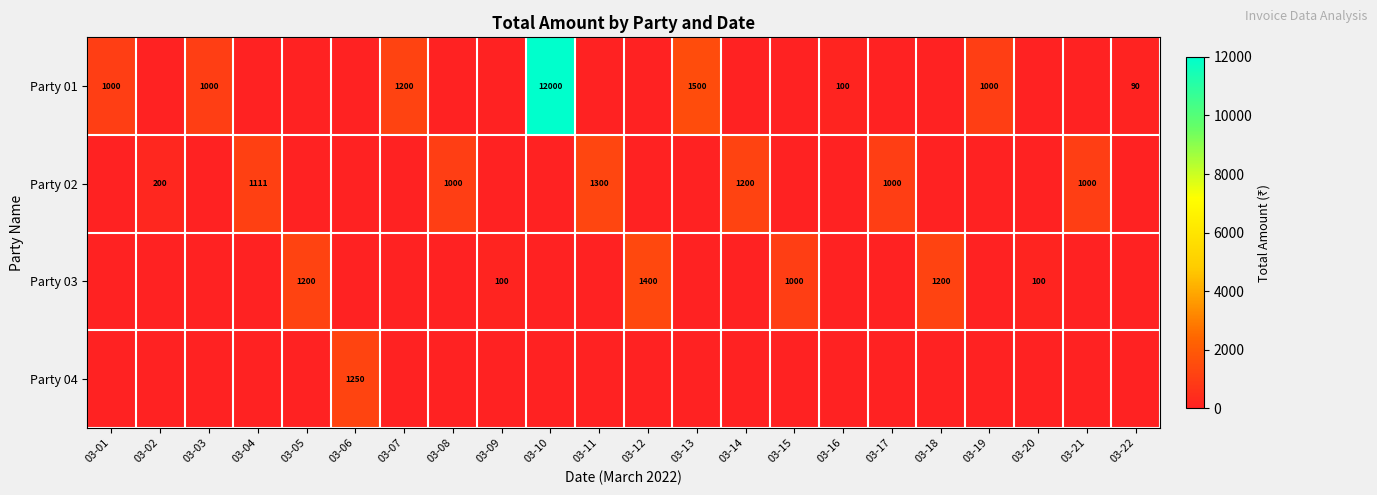

True or false: Party 02 has a value of 1000 at 03-08.

True